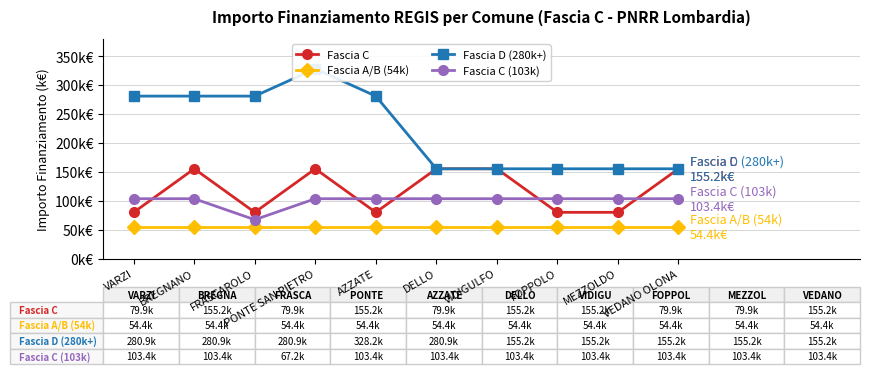

Reading right to left, what are all the values shown in this chart?

Fascia C: 155.2	79.9	79.9	155.2	155.2	79.9	155.2	79.9	155.2	79.9
Fascia A/B (54k): 54.4	54.4	54.4	54.4	54.4	54.4	54.4	54.4	54.4	54.4
Fascia D (280k+): 155.2	155.2	155.2	155.2	155.2	280.9	328.2	280.9	280.9	280.9
Fascia C (103k): 103.4	103.4	103.4	103.4	103.4	103.4	103.4	67.2	103.4	103.4